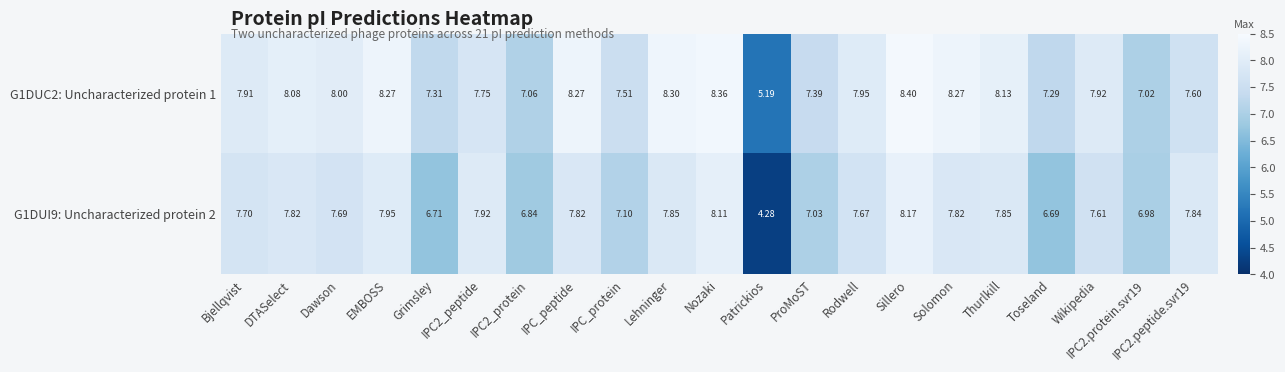

Is the value of G1DUI9: Uncharacterized protein 2 at DTASelect greater than the value of G1DUC2: Uncharacterized protein 1 at EMBOSS?

No